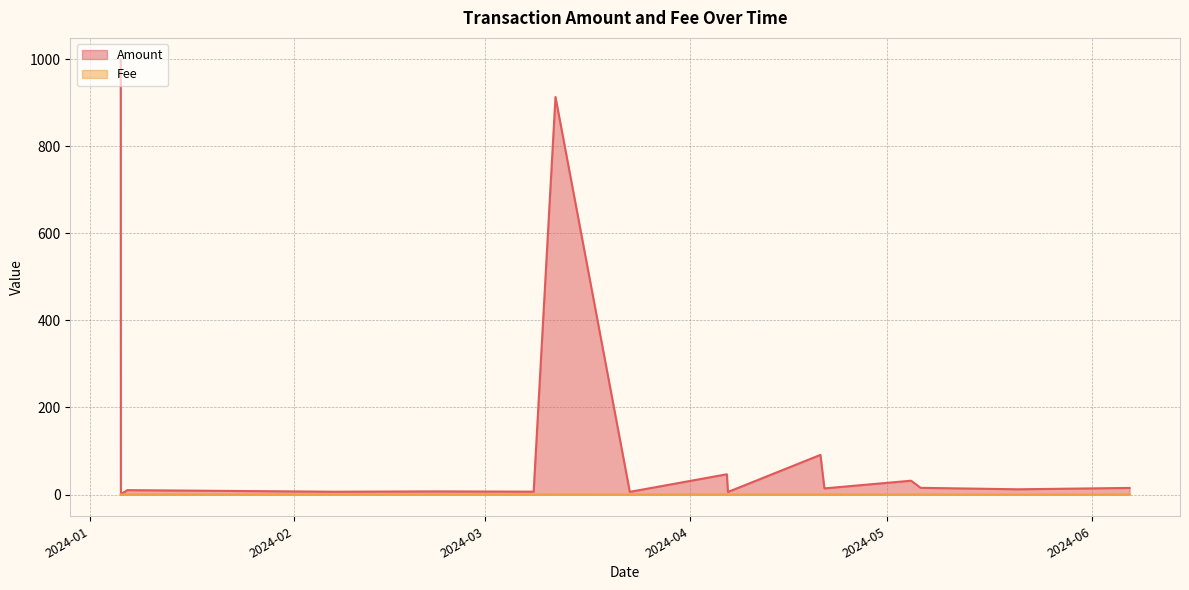

What is the average value of the Amount series?

121.3